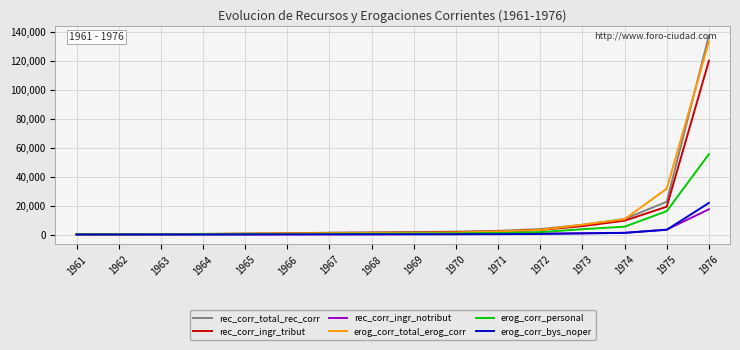

What is the greatest value displayed?

137621.8